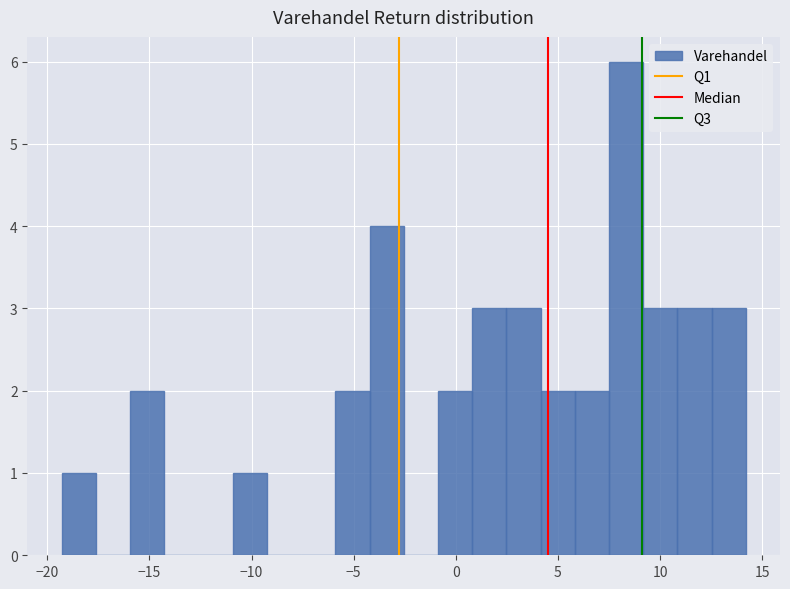

Around what value on the x-axis is the tallest bar? Give the approximate position of its centre, as read against the axis.

8.5